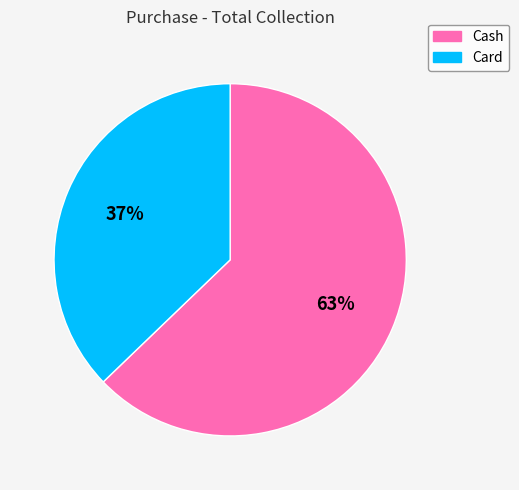

Combined, do Card and Cash account for over 50%?

Yes